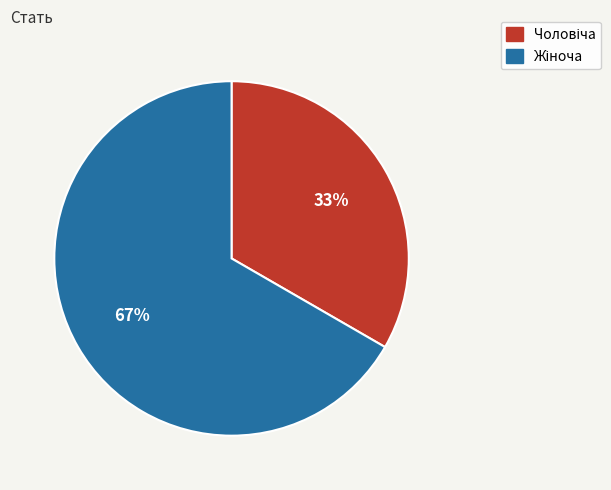

To the nearest percent, what is the average slice percentage?

50%